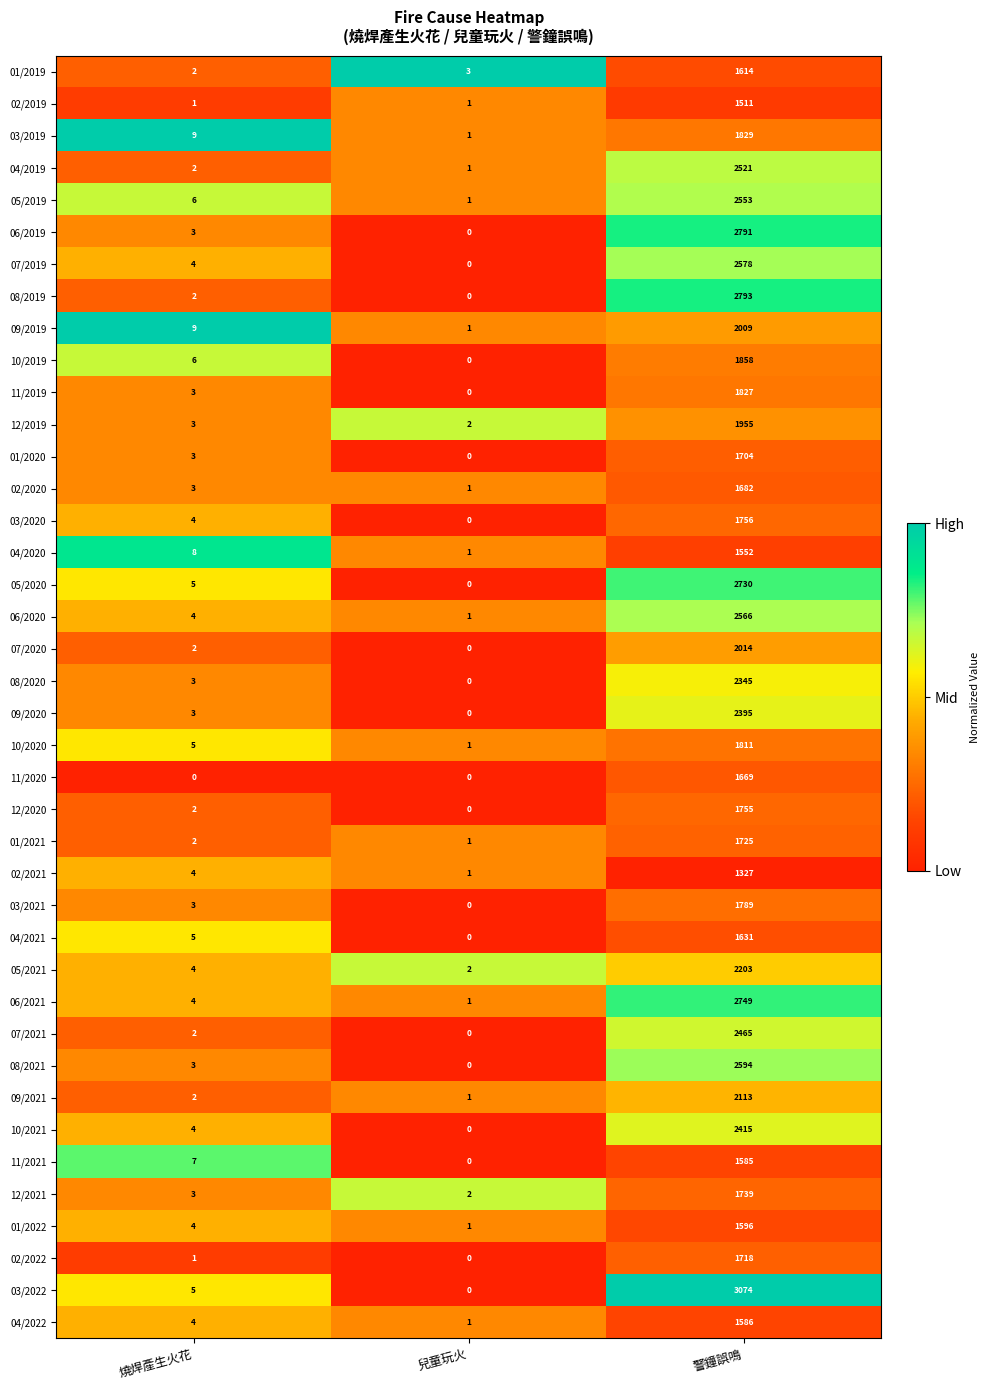

Which series has the largest total across all categories?

03/2022